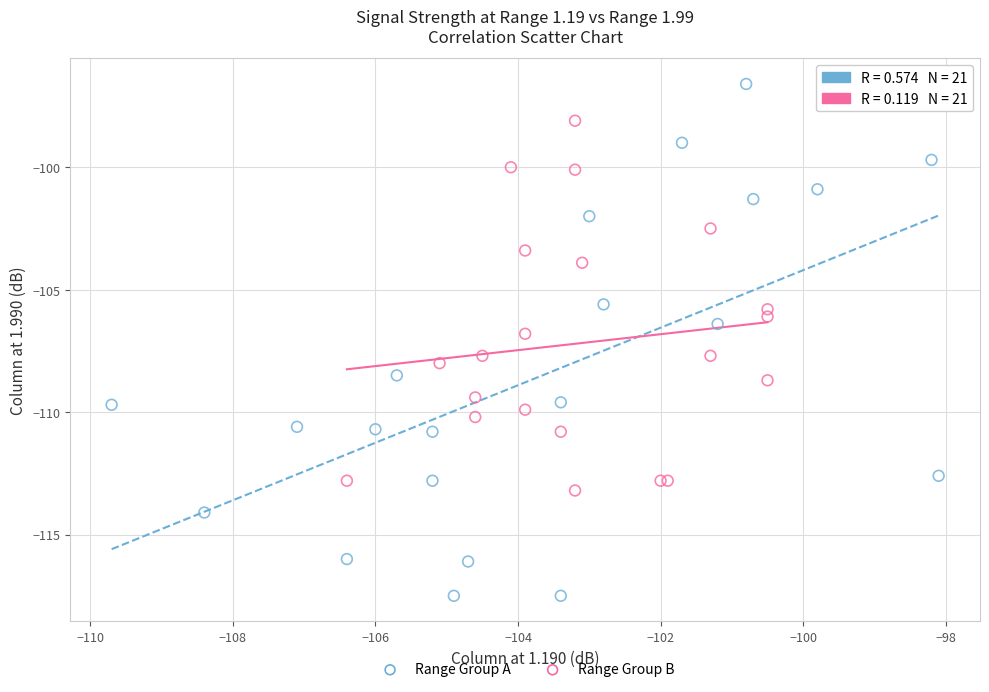

Which series has the largest Y range (max minus min)?

Range Group A